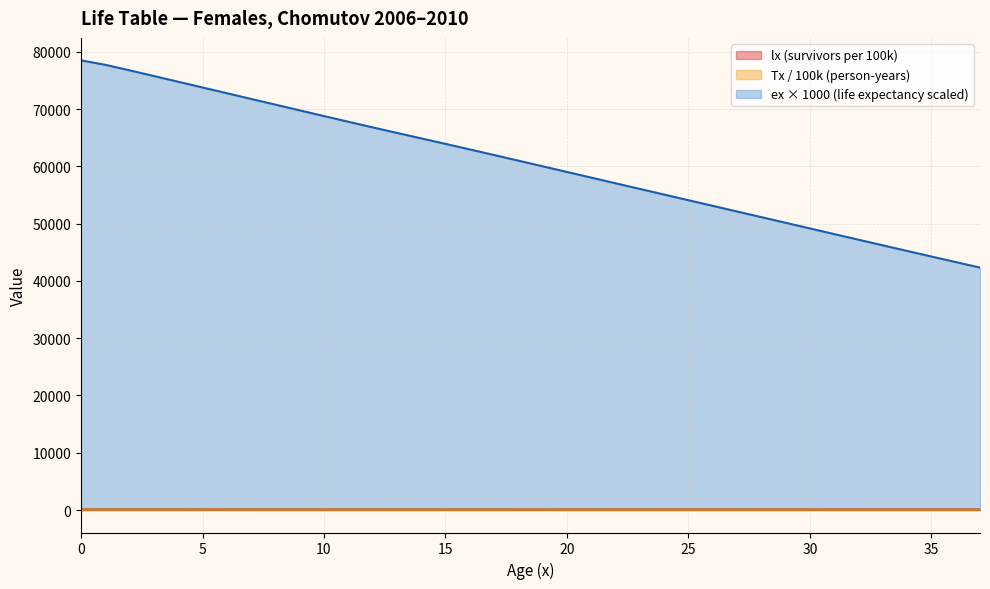

What is the spread (max minus min) of values at 34?

45189.5